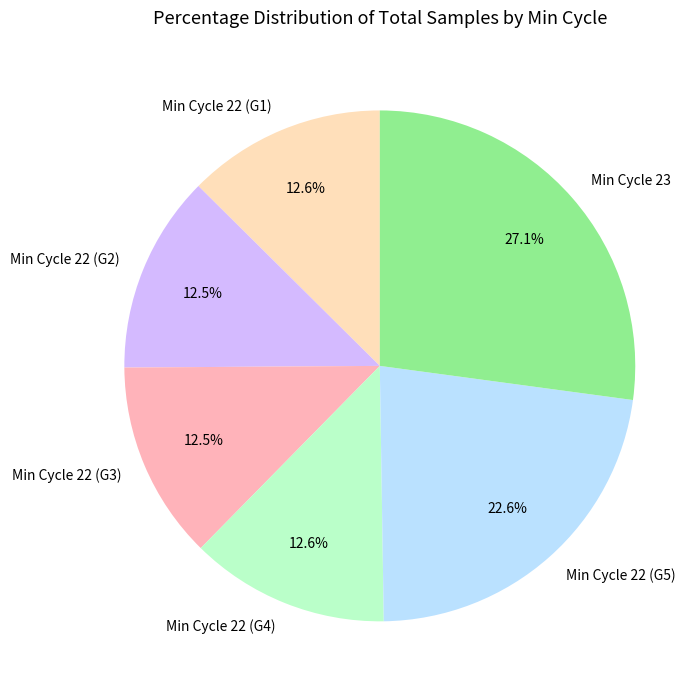

Does Min Cycle 22 (G4) represent more than half of the total?

No